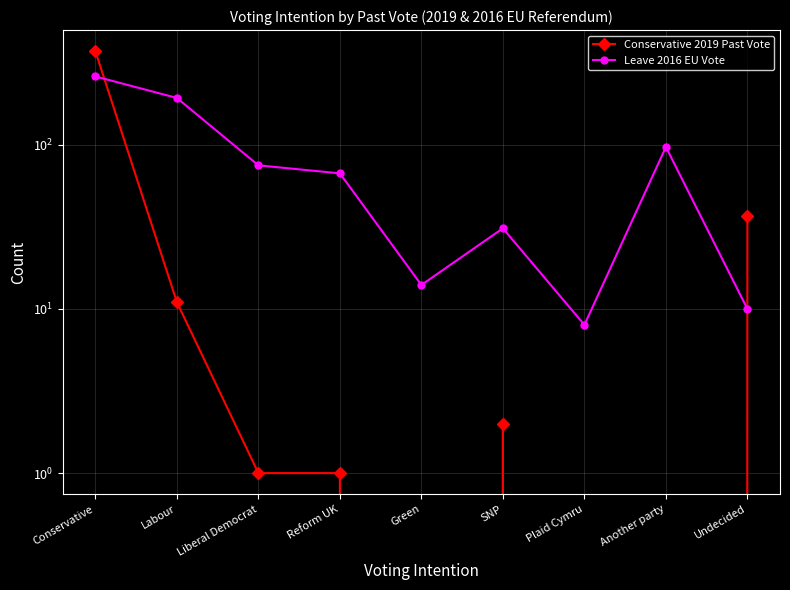

What is the label of the 2nd point from the left?

Labour